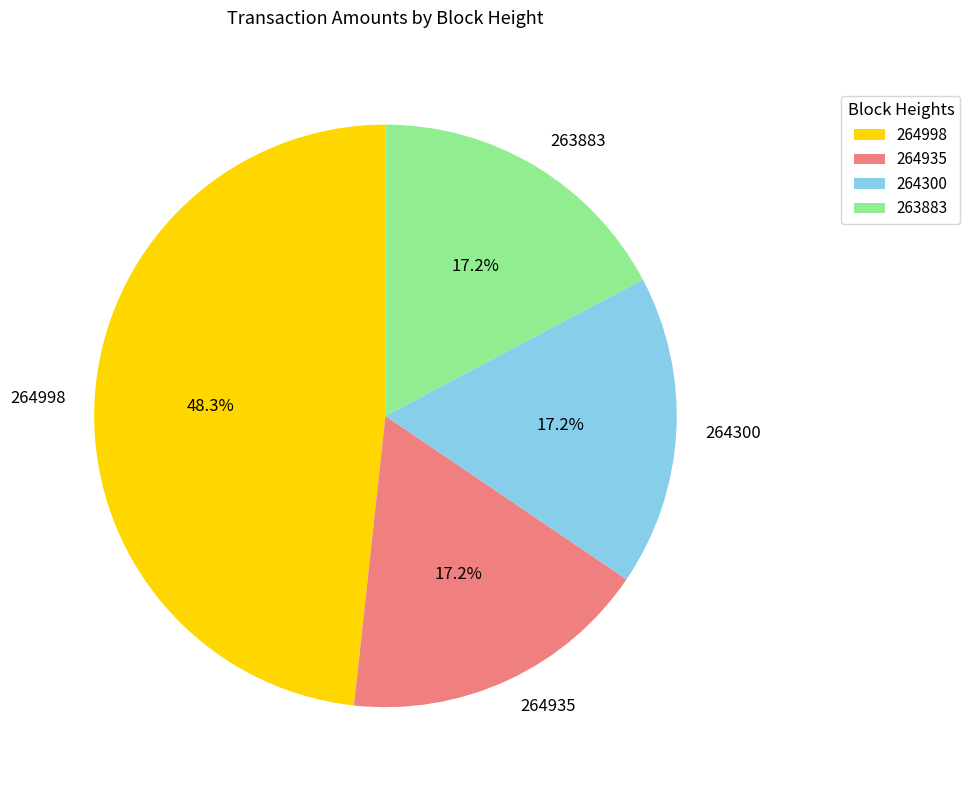

What is the ratio of the value at 264998 to the value at 264935?

2.8